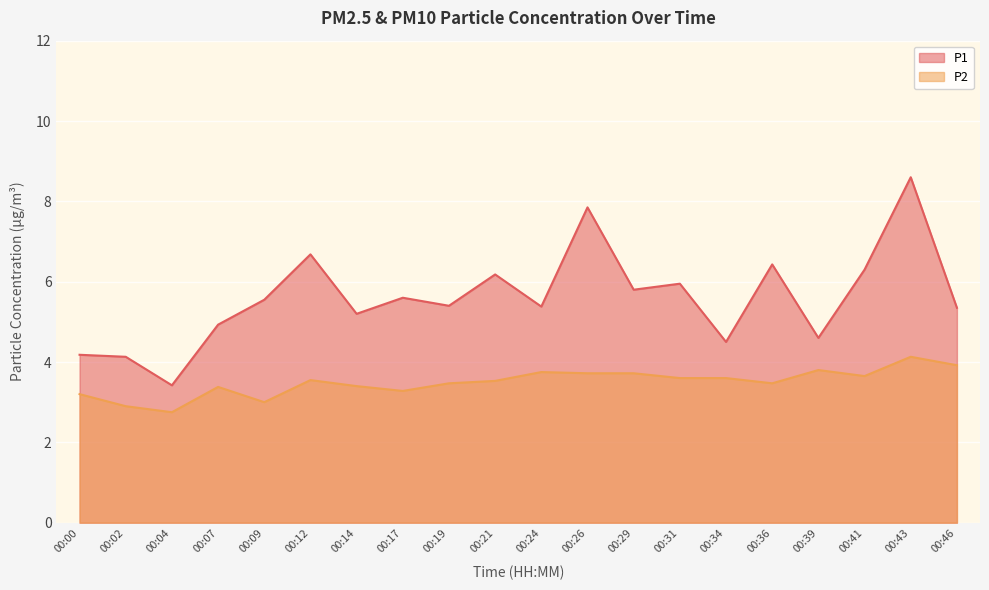

The P2 series shows 3.4 at 00:07. True or false?

True